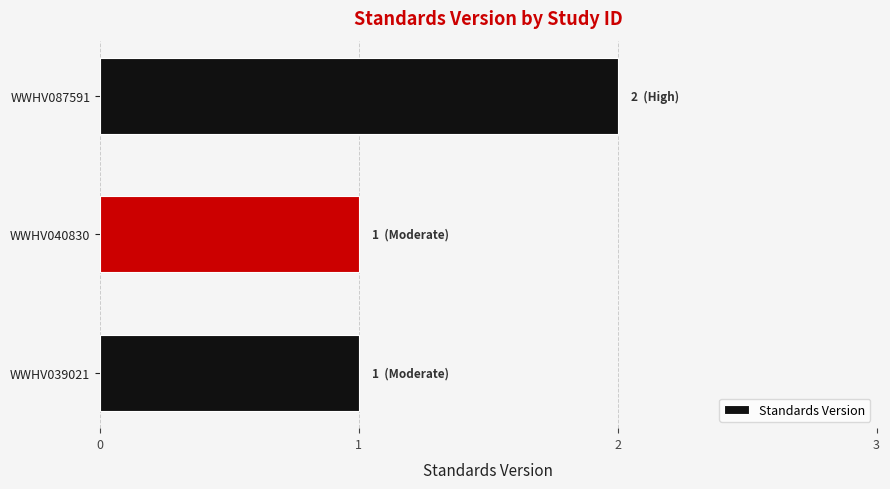

The chart shows a value of 2 at WWHV087591. True or false?

True